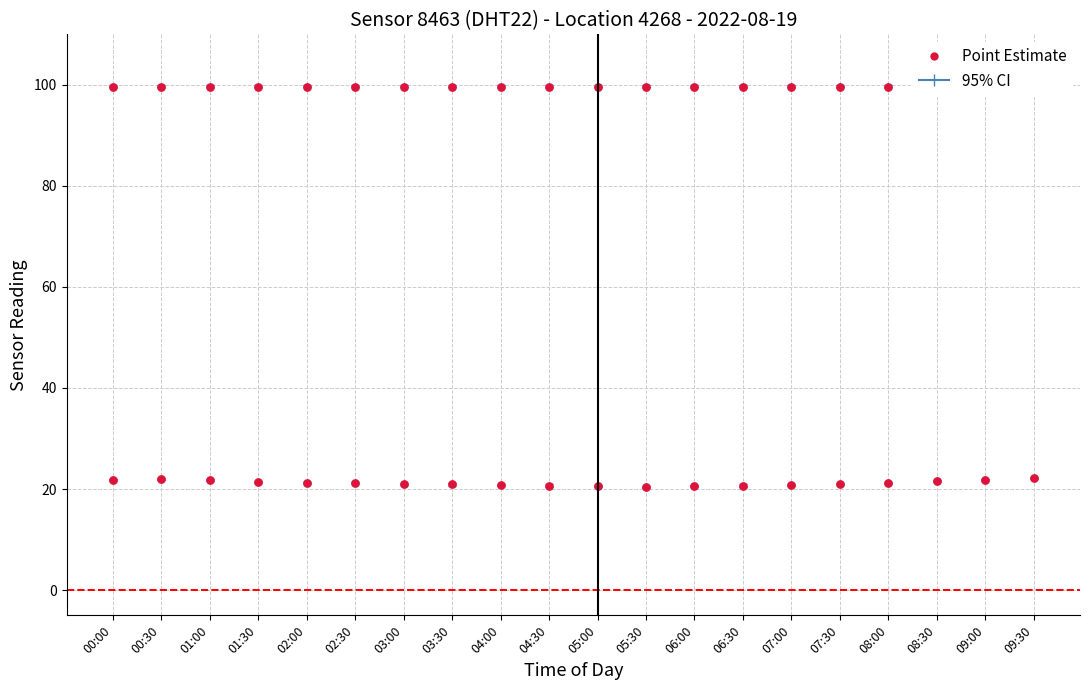

At which category is the sum across all series the highest?

09:30